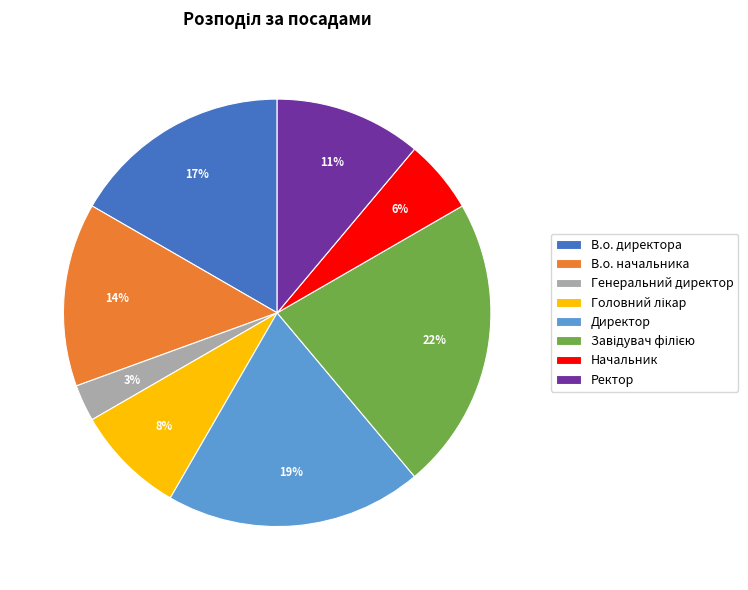

To the nearest percent, what is the combined percentage of Ректор and В.о. начальника?

25%